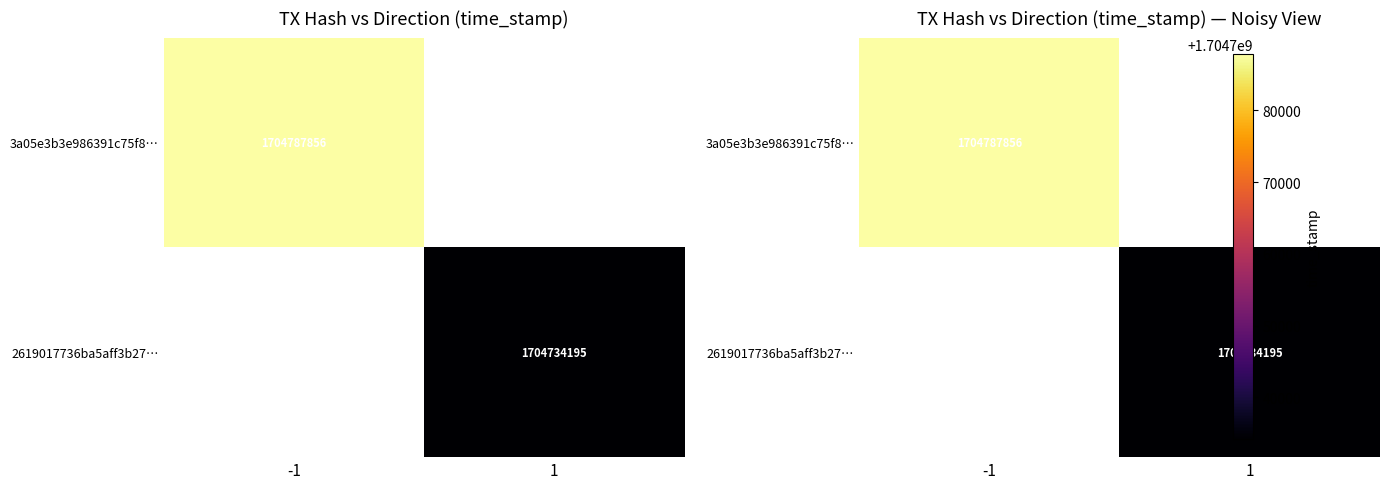

Which label corresponds to the largest value in the chart?

-1